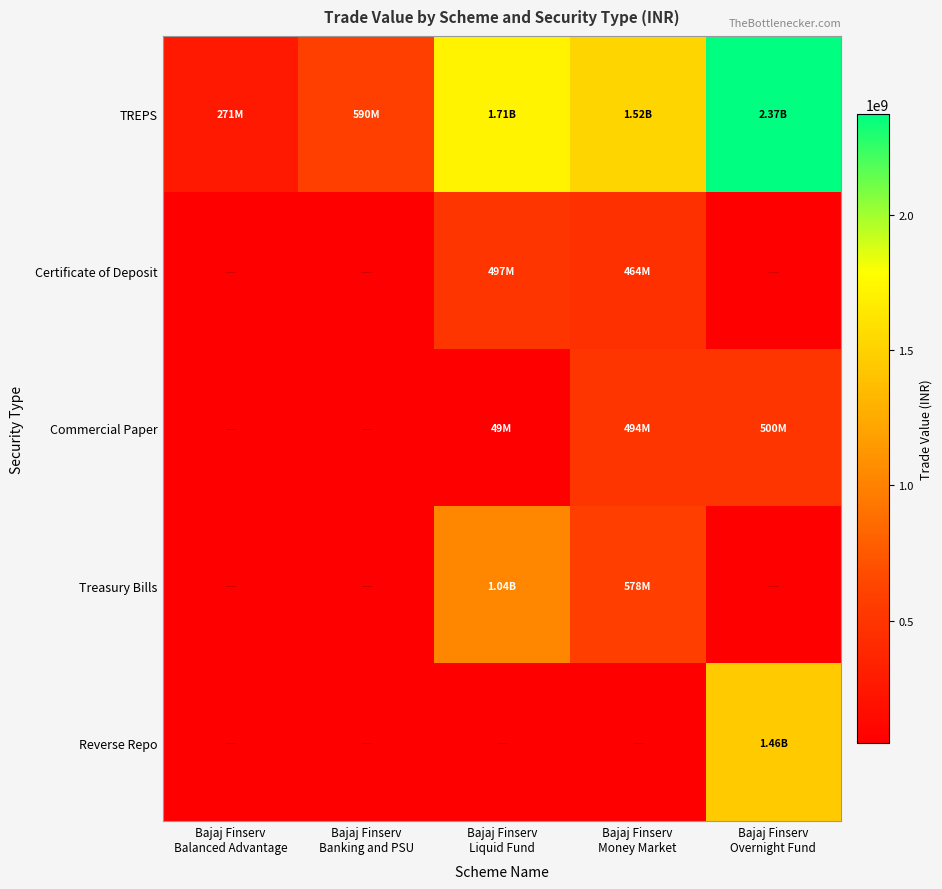

Which series has the largest total across all categories?

TREPS